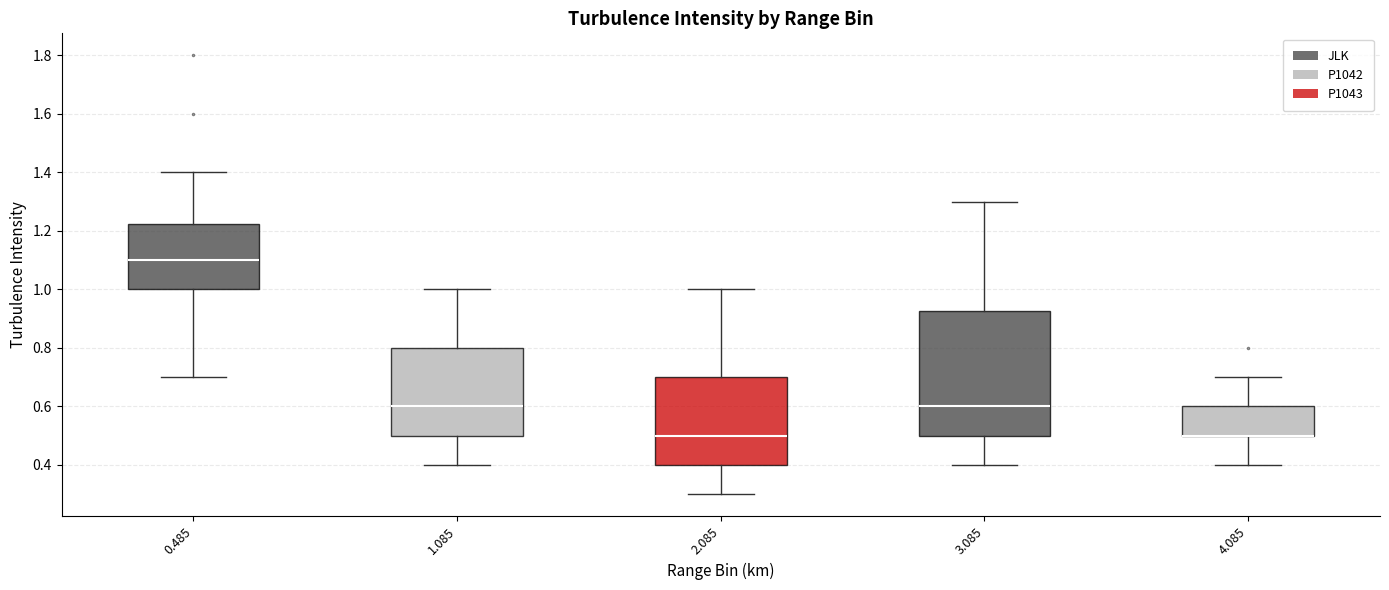

Reading left to right, transcribe this box plot: for each box, give where its median line is, the range the box spans, and where its two whiskers end, as read against the y-axis. The values are not printed on the chart, so give them approximately, as read against the axis.

0.485: median 1.10, box 1.00 to 1.22, whiskers 0.70 to 1.40
1.085: median 0.60, box 0.50 to 0.80, whiskers 0.40 to 1.00
2.085: median 0.50, box 0.40 to 0.70, whiskers 0.30 to 1.00
3.085: median 0.60, box 0.50 to 0.92, whiskers 0.40 to 1.30
4.085: median 0.50 (drawn on the box's lower edge), box 0.50 to 0.60, whiskers 0.40 to 0.70